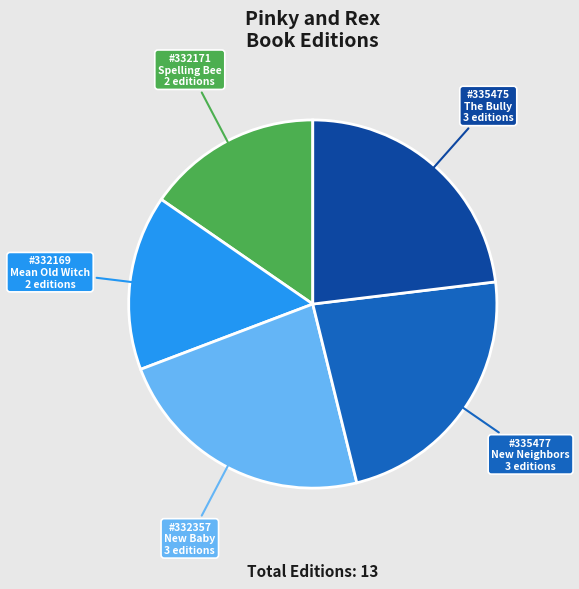

Is the sum of New Baby and Mean Old Witch greater than half?

No